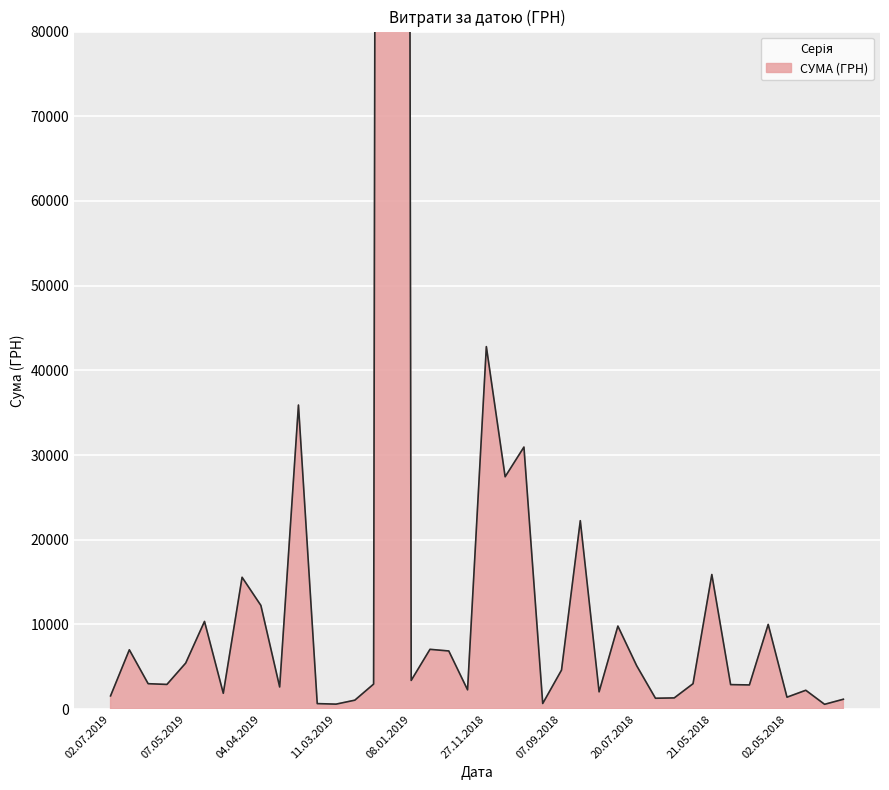

What is the difference between the second highest and minimum values?

42236.0